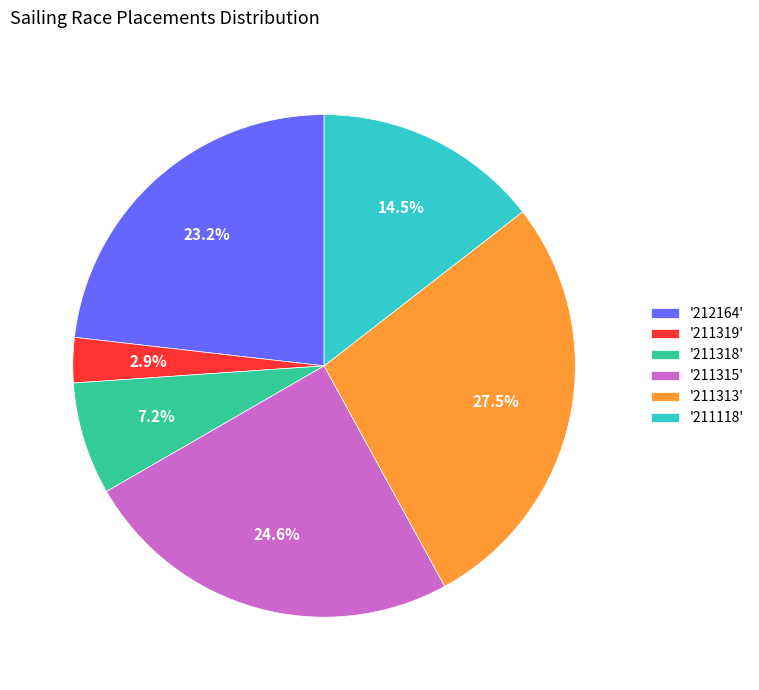

What is the largest slice in the pie chart?

'211313'